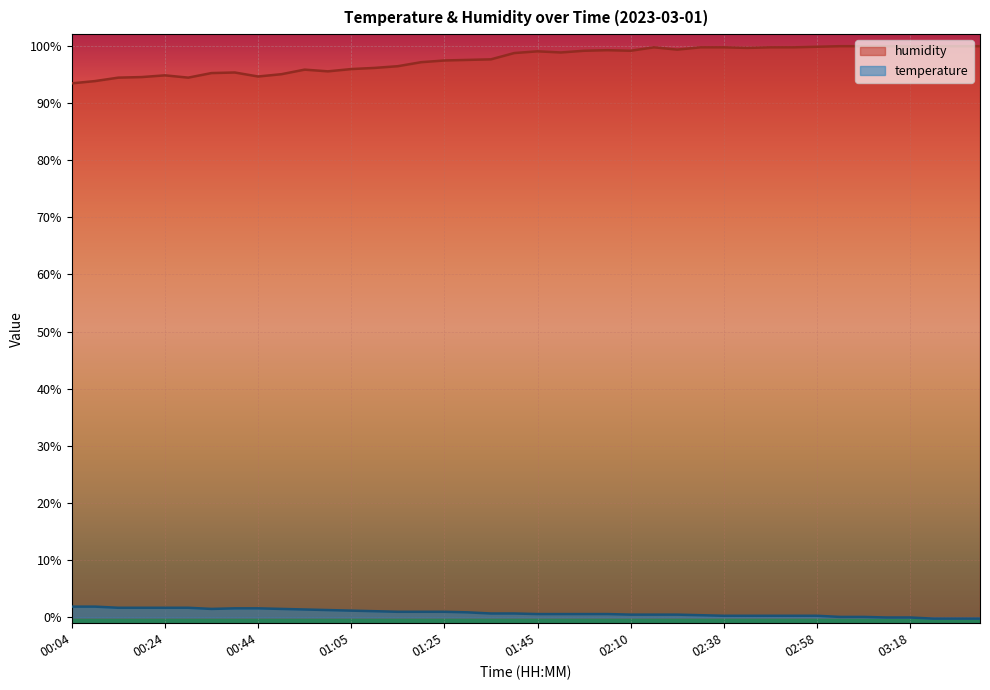

At how many categories does at least one series exceed 36?

40